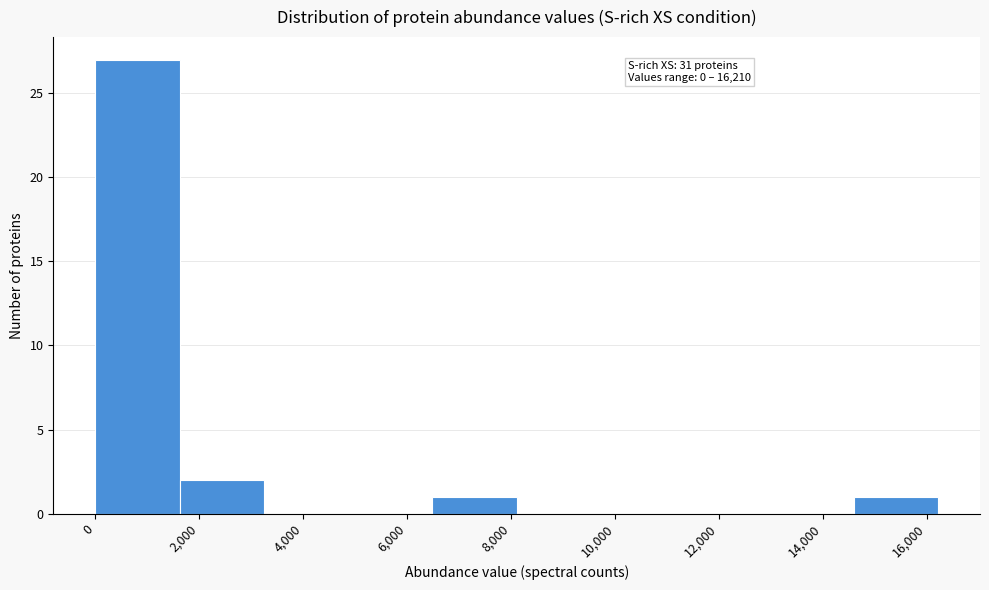

Over which range of the x-axis is the bar tallest?

0 to 1600